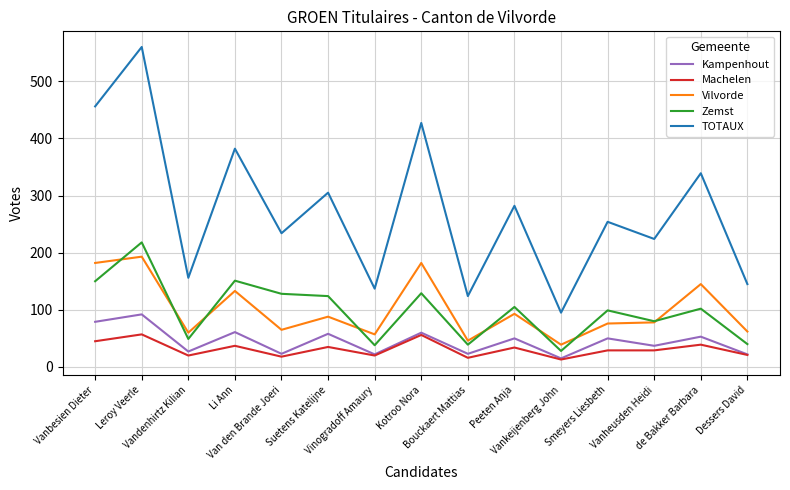

Which series has the largest range (max minus min)?

TOTAUX